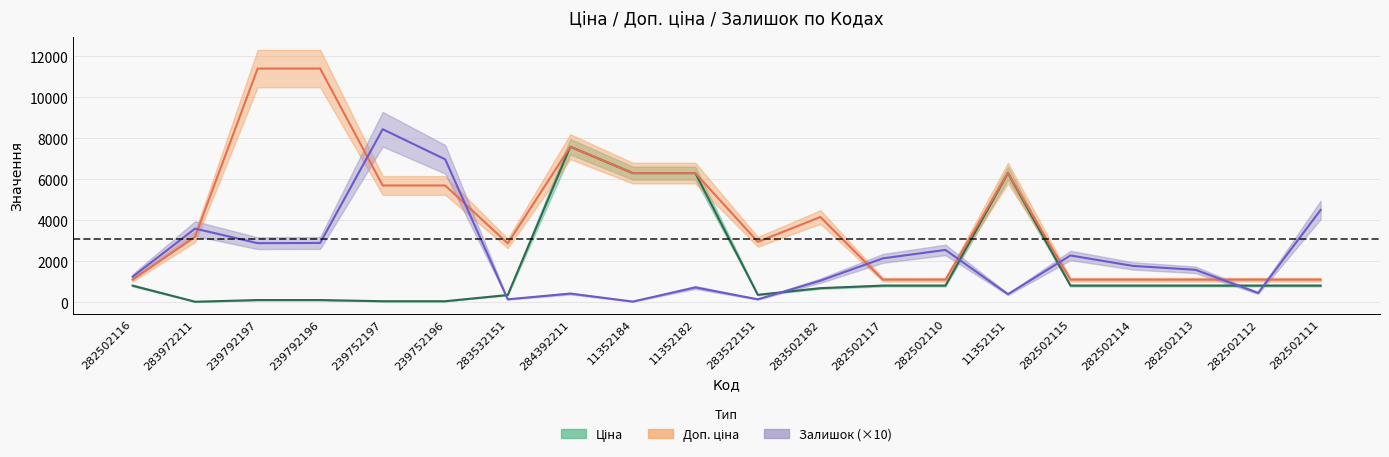

How many series are shown in this chart?

3